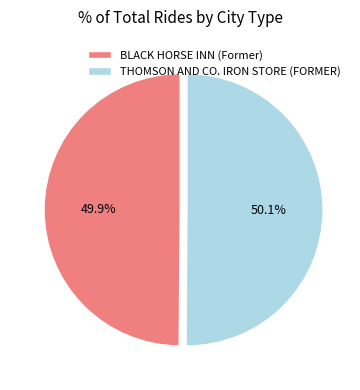

Is there any slice that represents more than half of the pie?

Yes